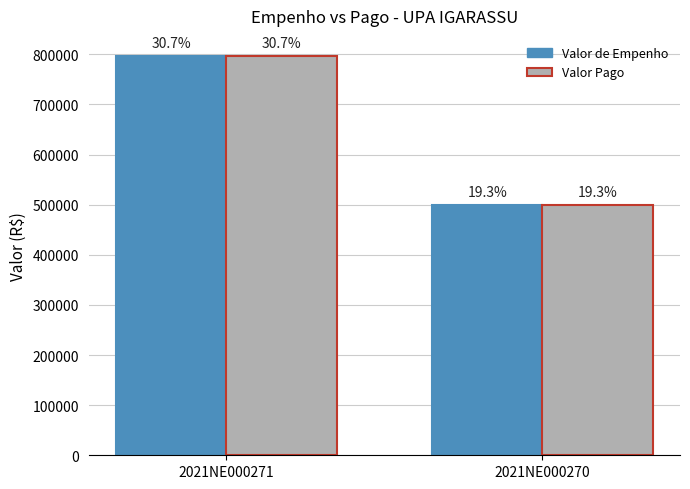

At which label does Valor Pago reach its peak?

2021NE000271